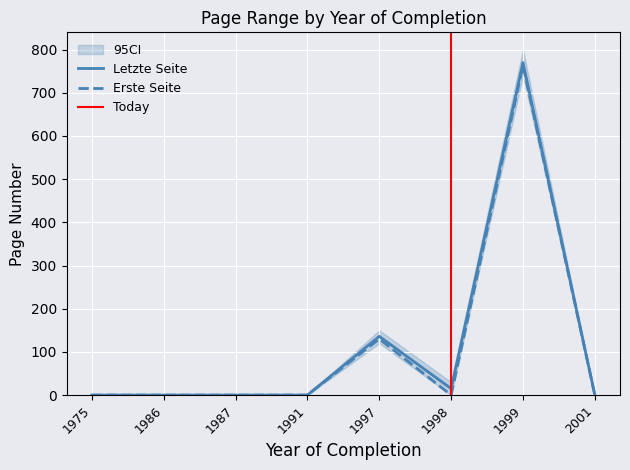

Which series has the widest spread of values?

Letzte Seite